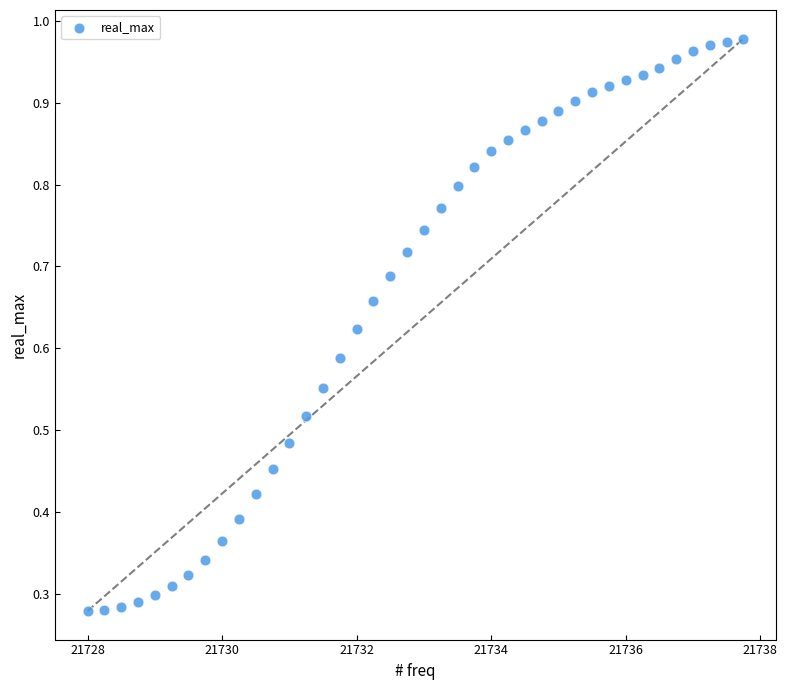

What is the range of X values (max minus min)?

9.8